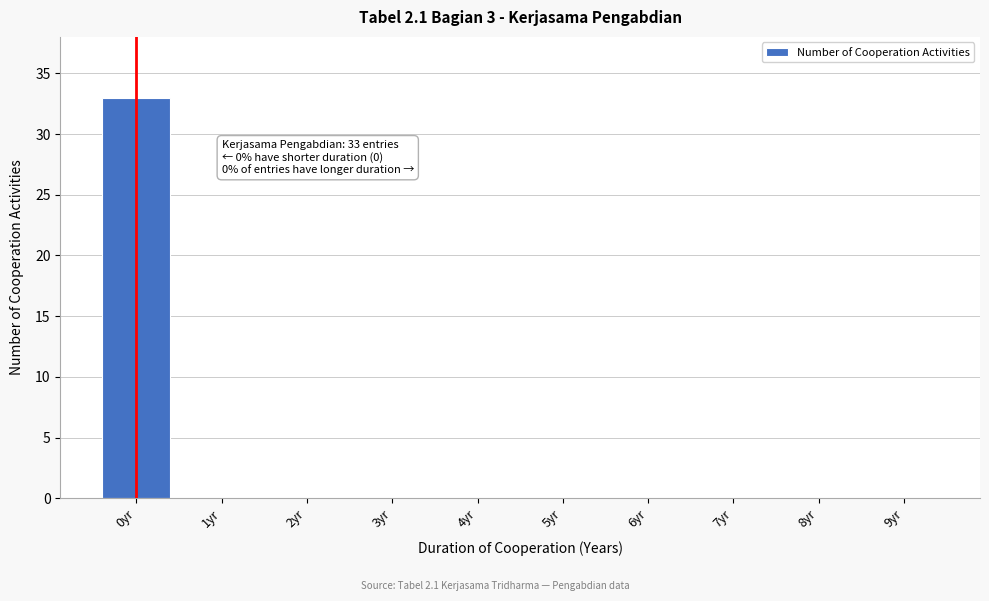

Reading right to left, extract all data points from this chart.

9yr=0	8yr=0	7yr=0	6yr=0	5yr=0	4yr=0	3yr=0	2yr=0	1yr=0	0yr=33